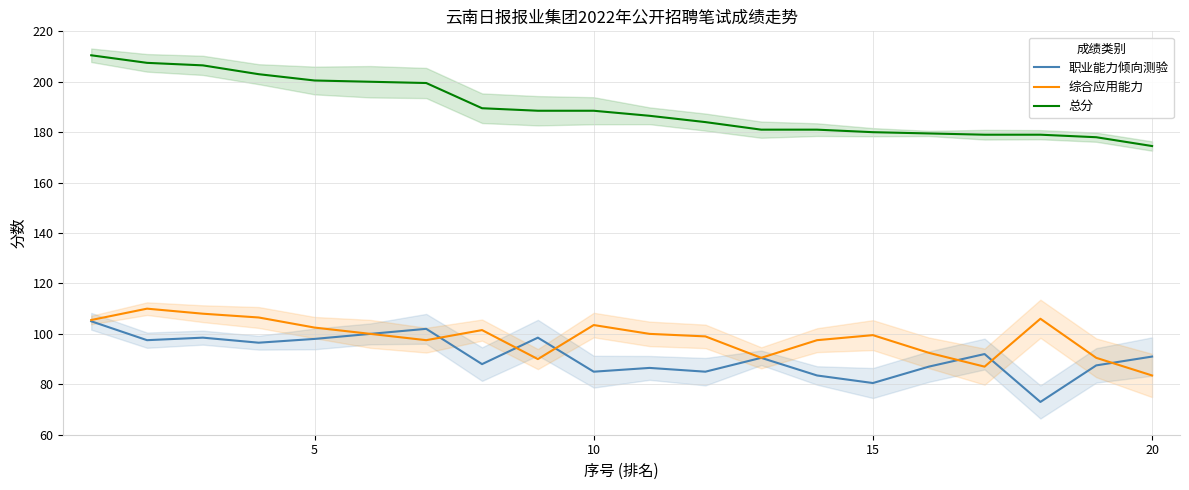

Count the number of categories in the chart.

20